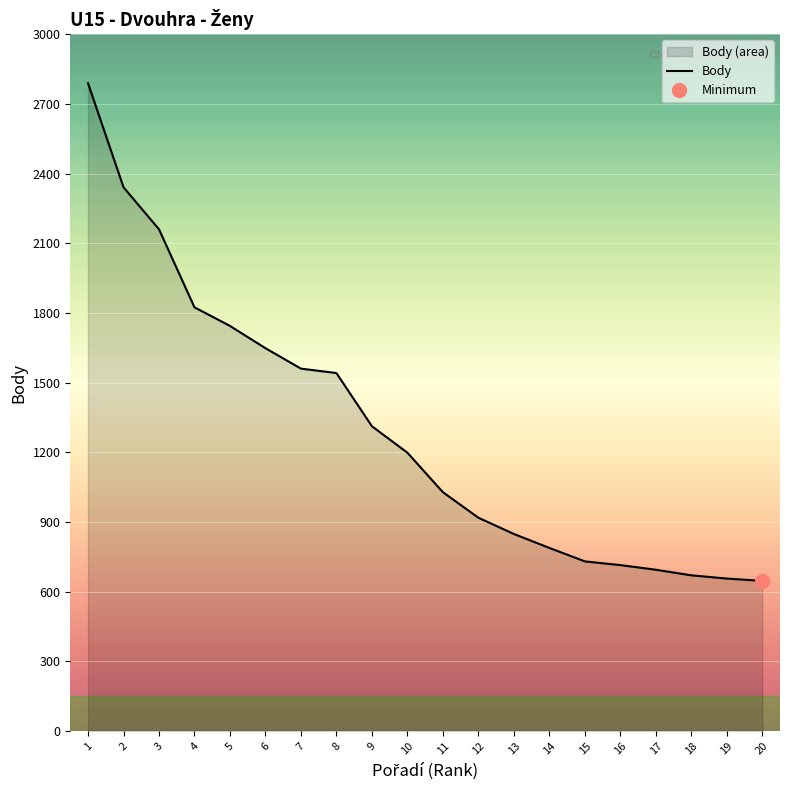

Reading right to left, extract all data points from this chart.

20=646	19=656	18=670	17=694	16=714	15=730	14=788	13=848	12=918	11=1028	10=1198	9=1312	8=1541	7=1560	6=1648	5=1744	4=1824	3=2160	2=2341	1=2789